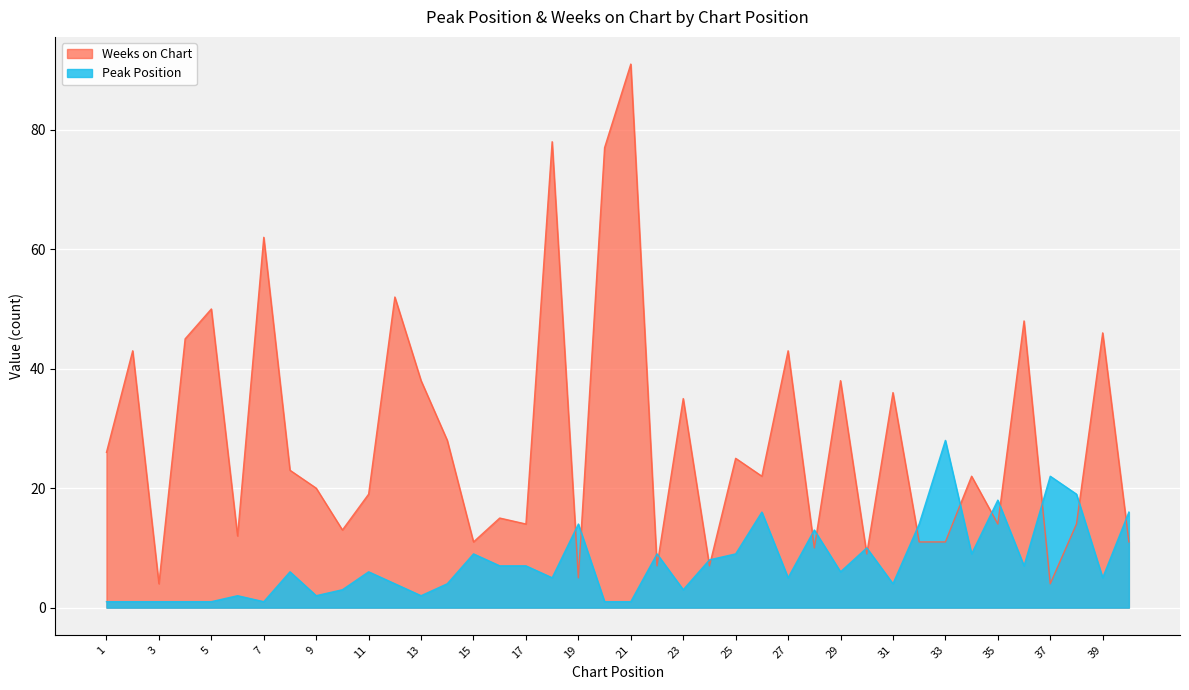

What is the value of the Weeks on Chart point at the 39th from the left?

46